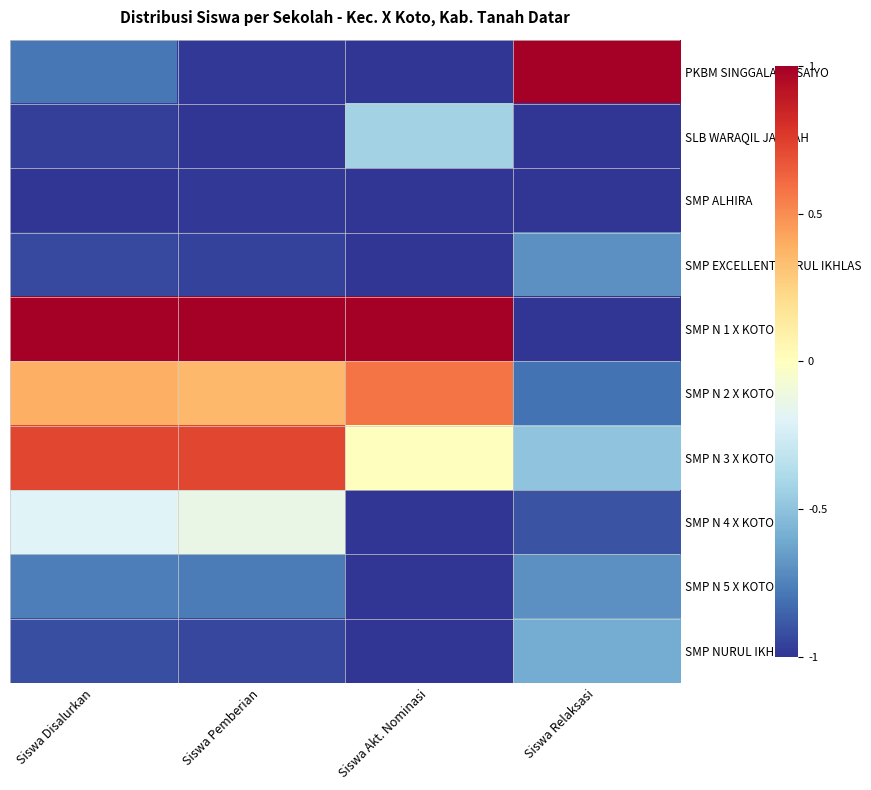

At which category is the sum across all series the highest?

Siswa Disalurkan